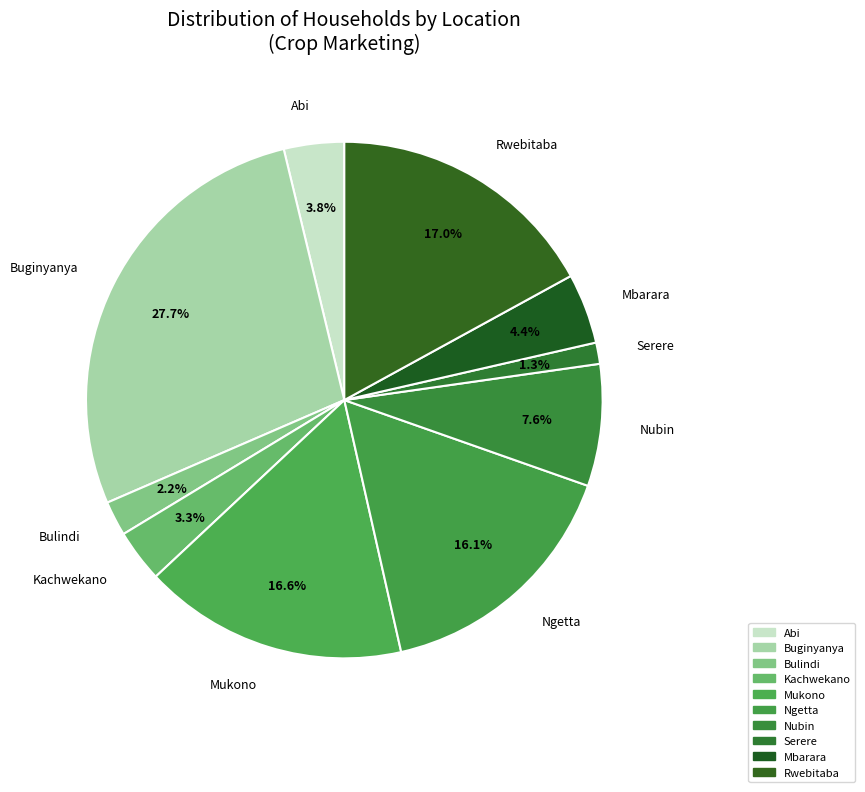

Which slice is the smallest?

Serere